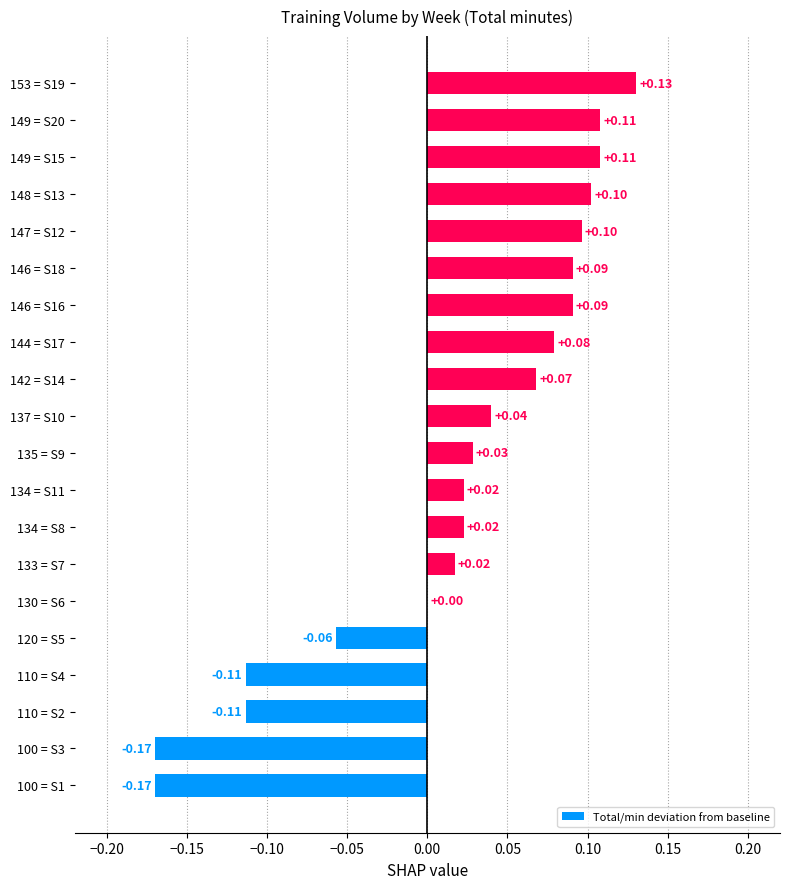

Count the number of data series in this chart.

1